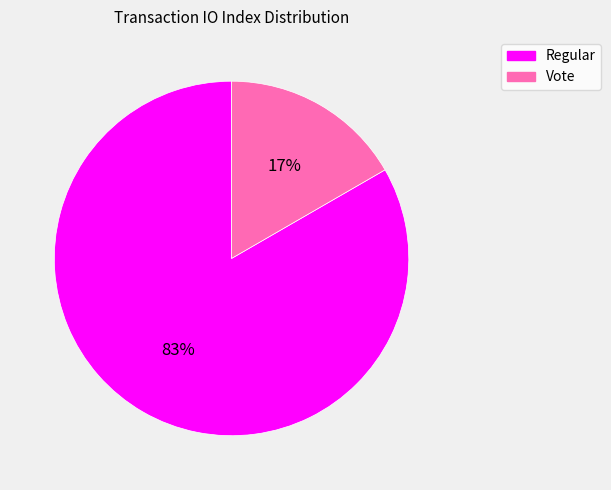

How many segments does this pie chart have?

2